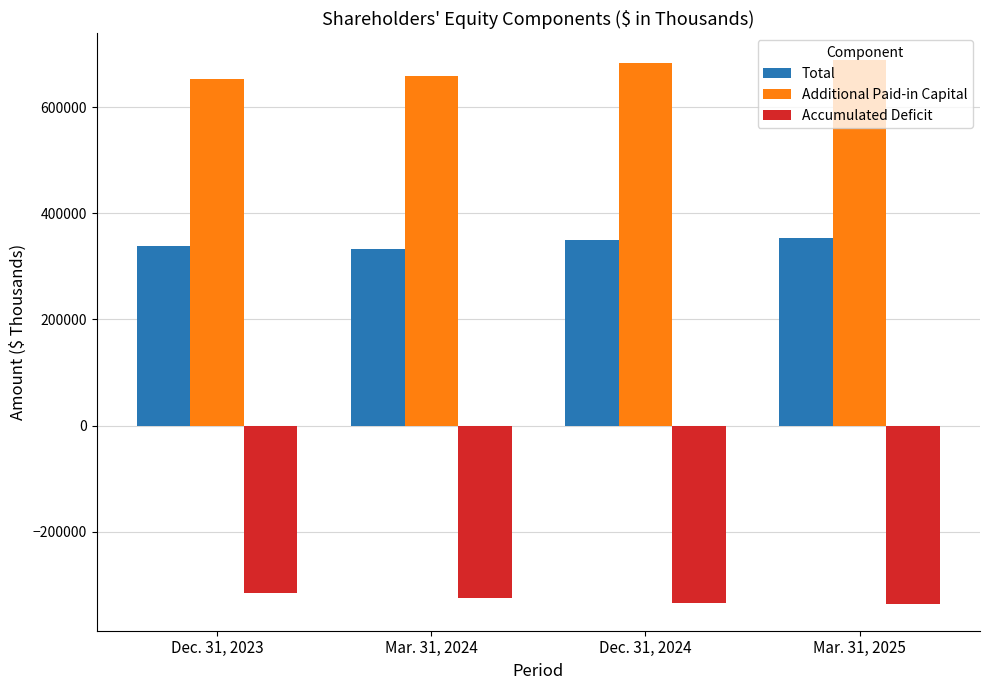

The value of Additional Paid-in Capital at Dec. 31, 2023 is 652880. True or false?

True